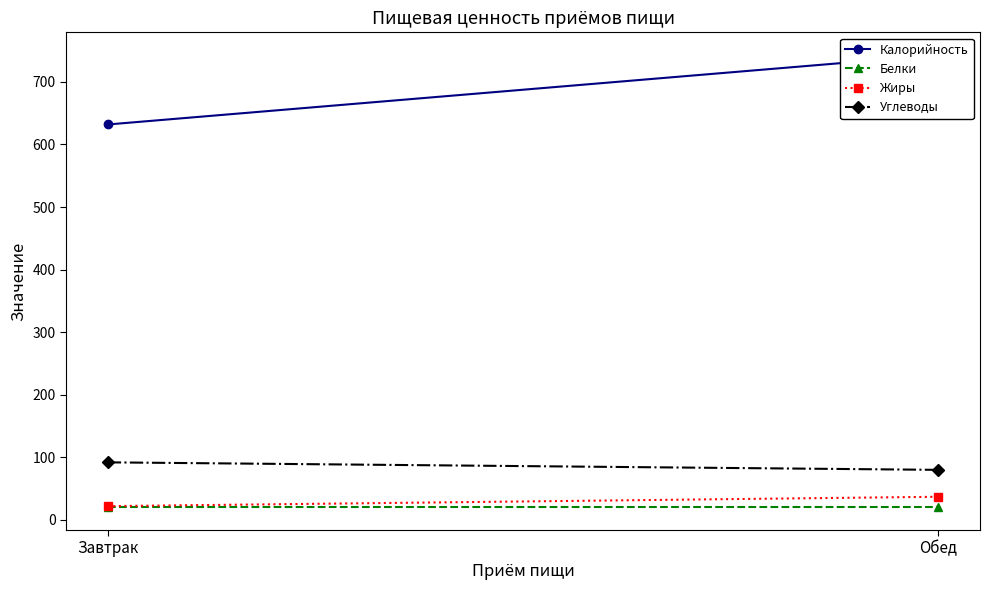

How many data points does each series have?

2